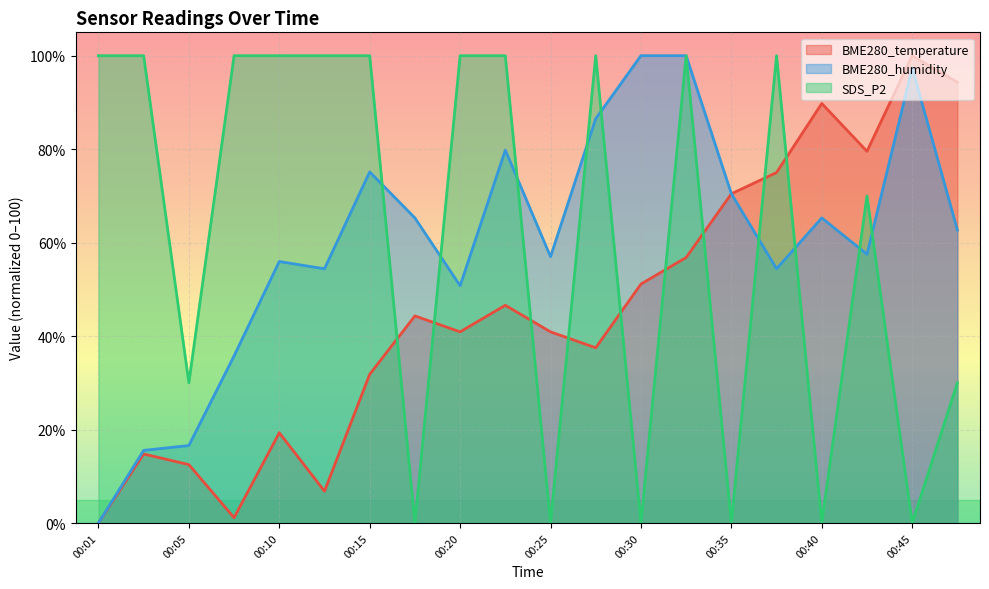

True or false: SDS_P2 has a value of 138.0 at 00:37.

False